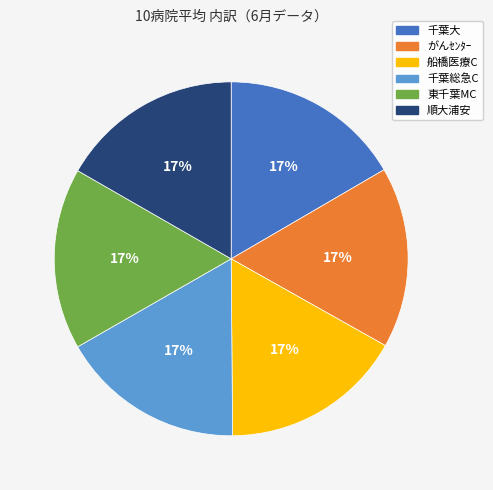

Does がんｾﾝﾀｰ account for over 50% of the chart?

No